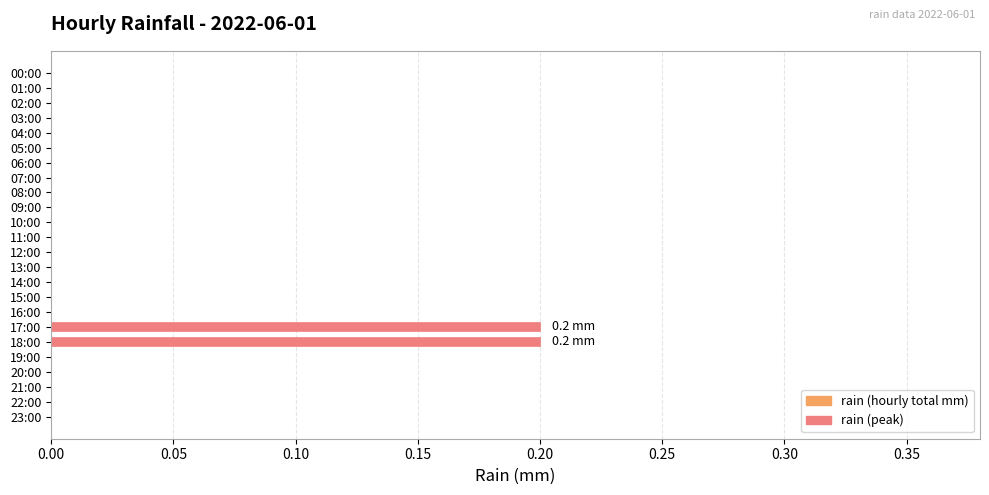

How many distinct data groups are displayed?

1